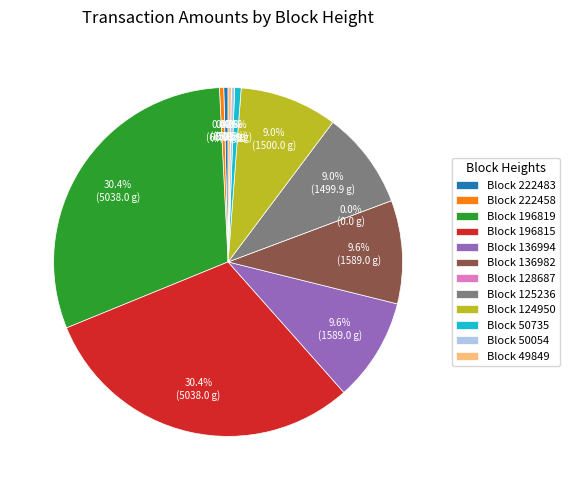

To the nearest percent, what is the average slice percentage?

8%